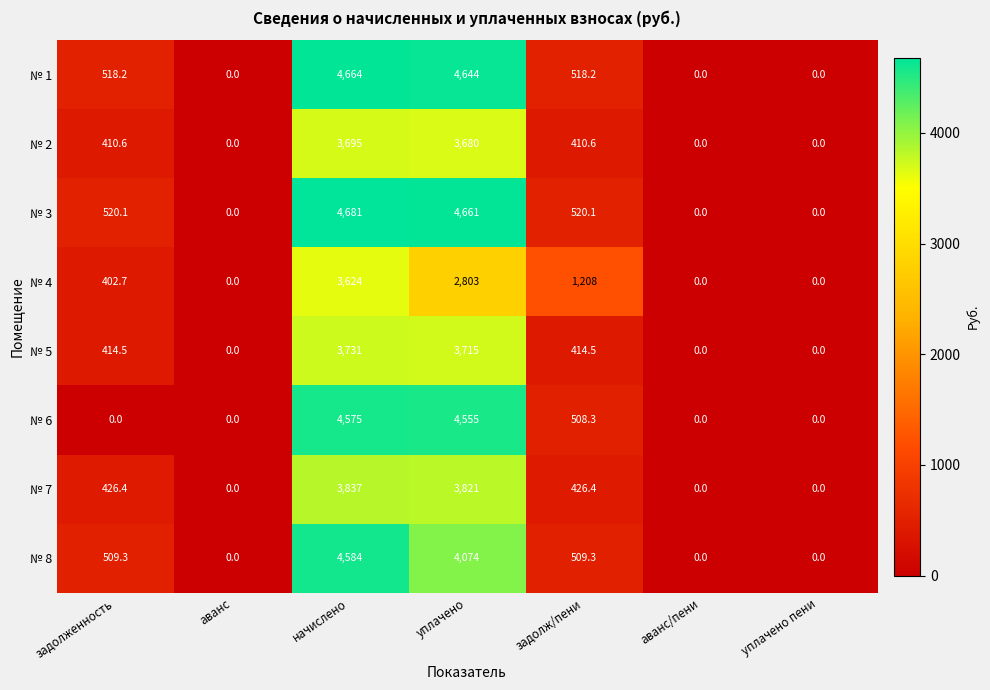

How many distinct data groups are displayed?

8